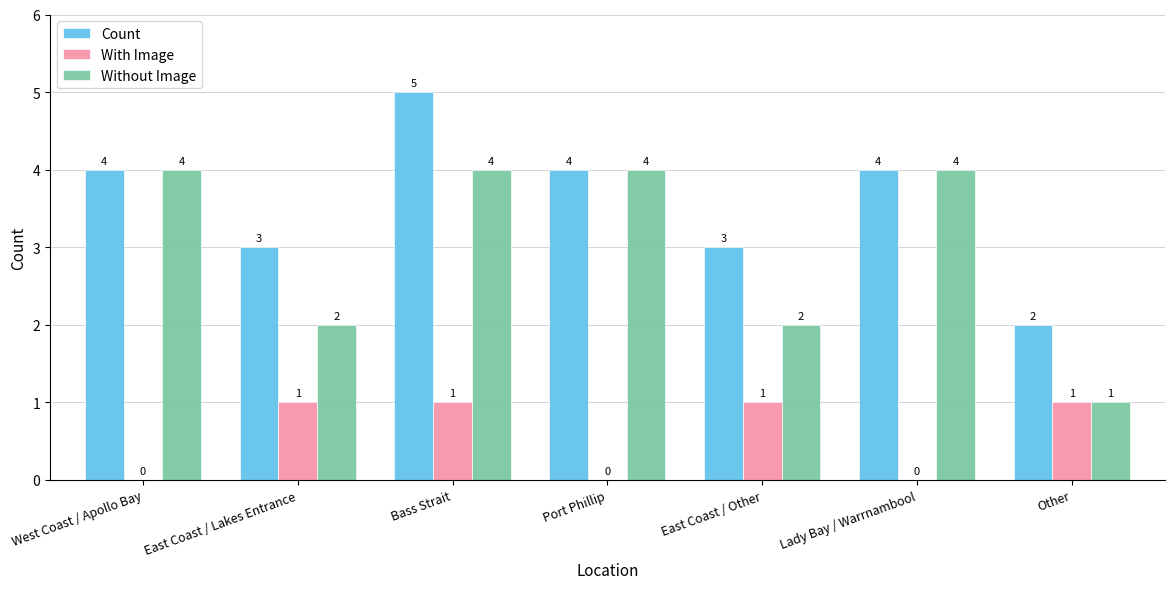

What is the highest value of the Count series?

5